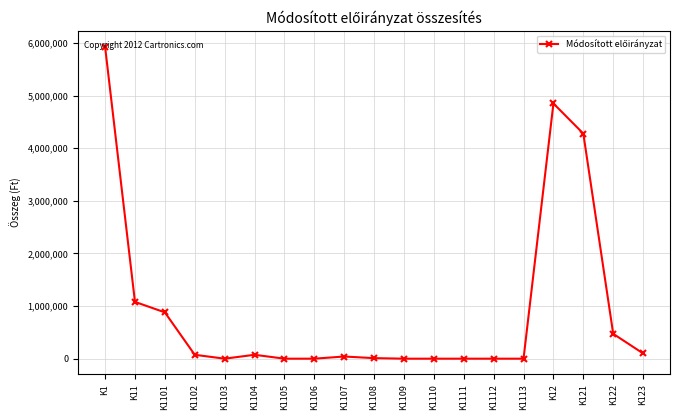

The chart shows a value of 880065 at K1101. True or false?

True